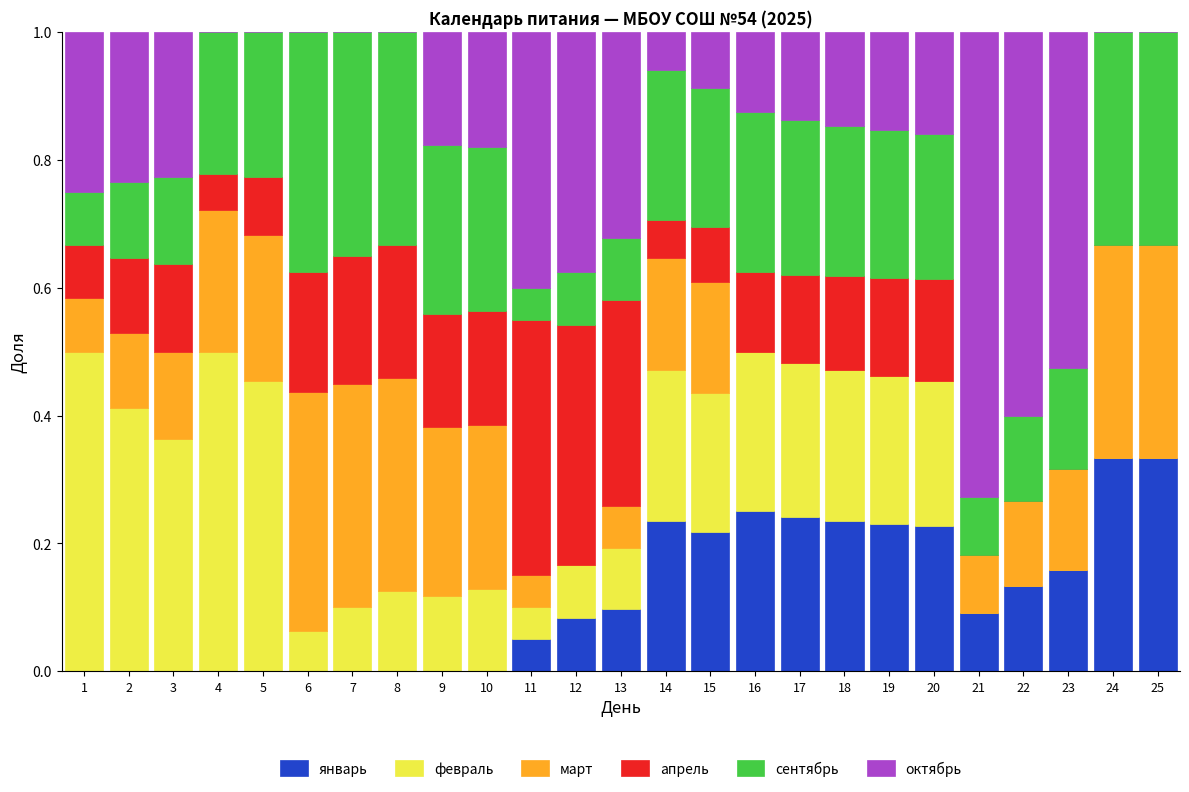

Does the chart contain stacked bars?

Yes